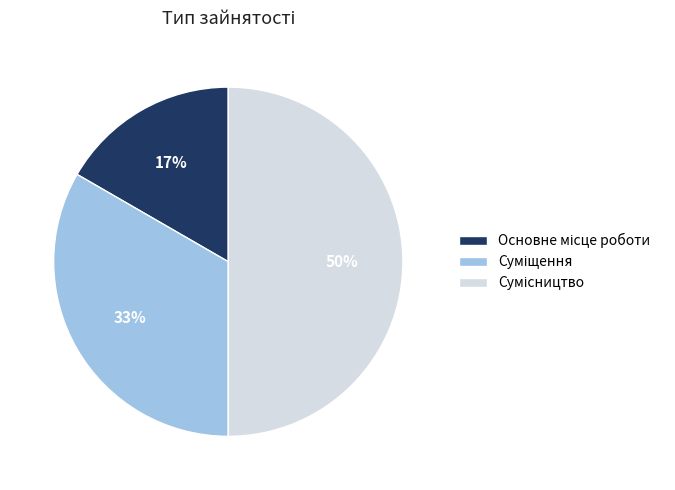

To the nearest percent, what is the average slice percentage?

33%